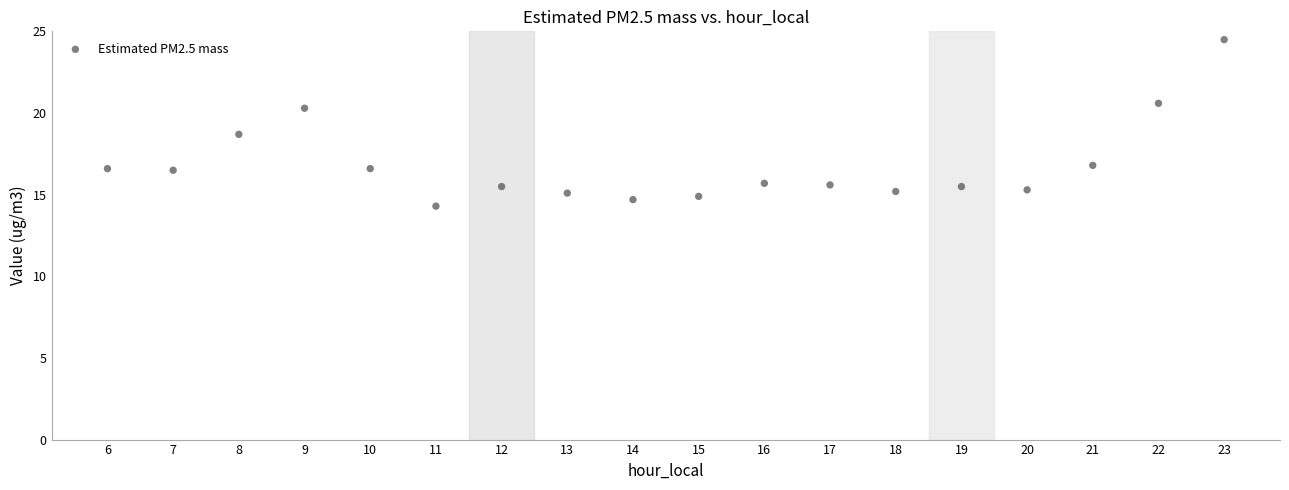

What is the range of Y values (max minus min)?

10.2